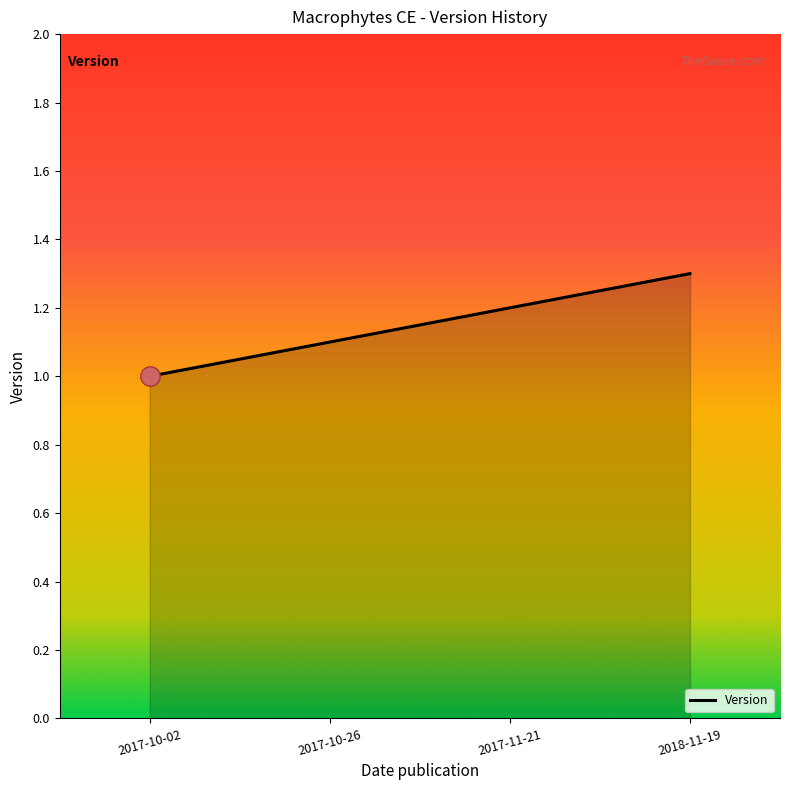

What is the difference between the values at 2018-11-19 and 2017-10-26?

0.2